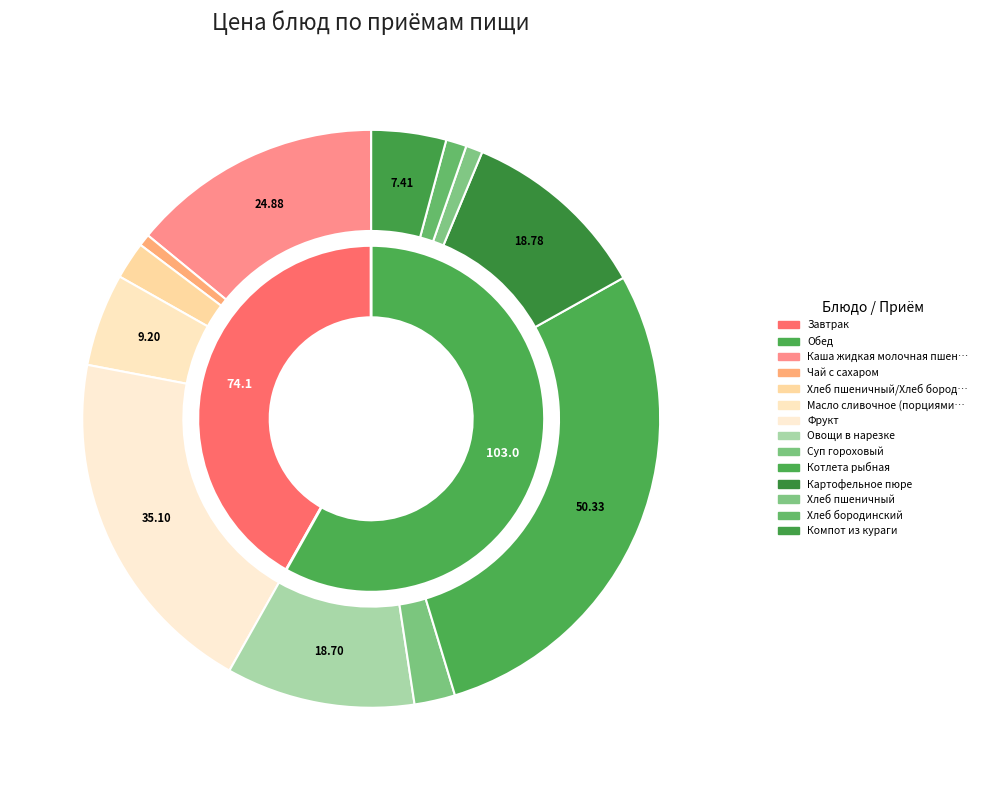

What is the smallest slice in the pie chart?

Чай с сахаром